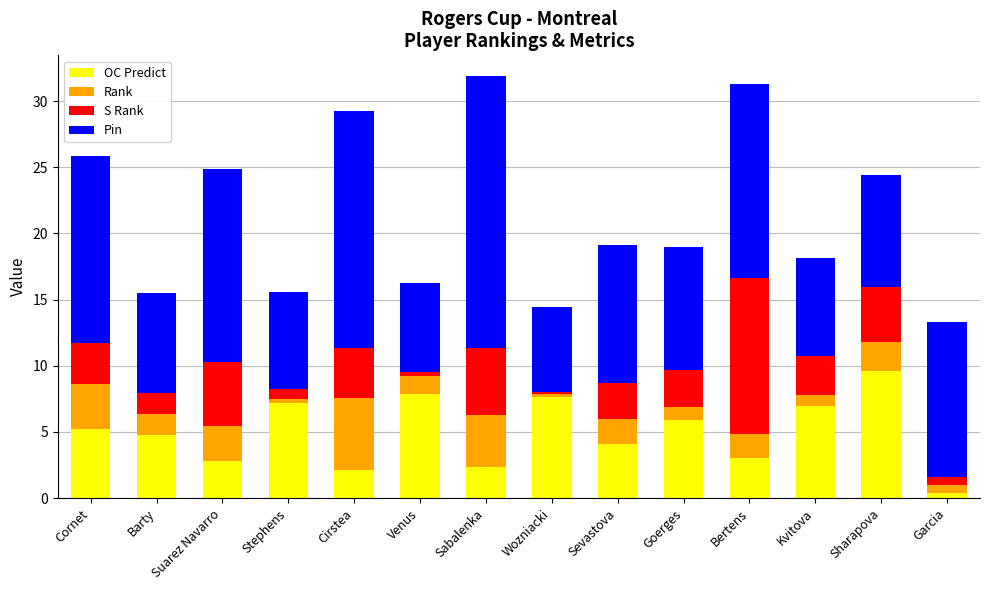

The value of OC Predict at Barty is 7.2. True or false?

False